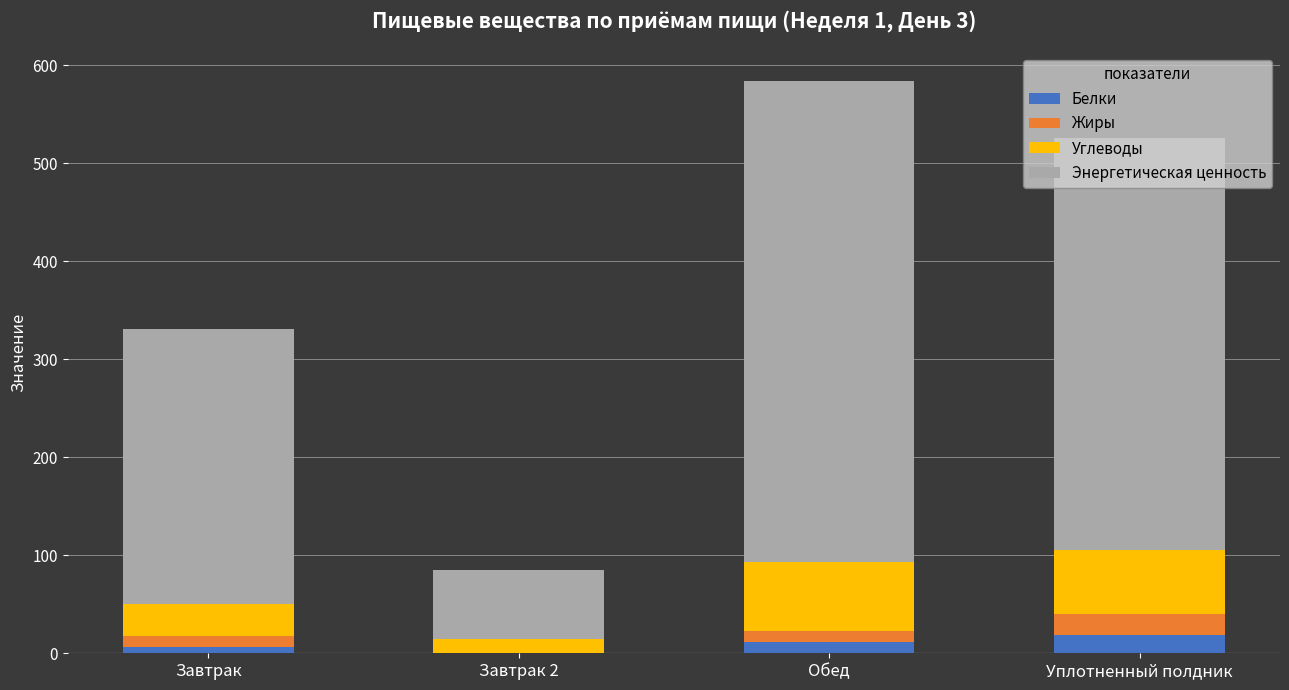

At which category is the sum across all series the highest?

Обед